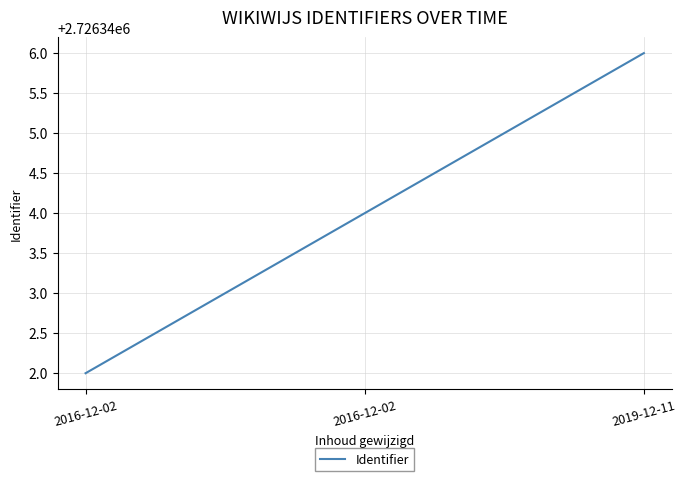

How many distinct data groups are displayed?

1